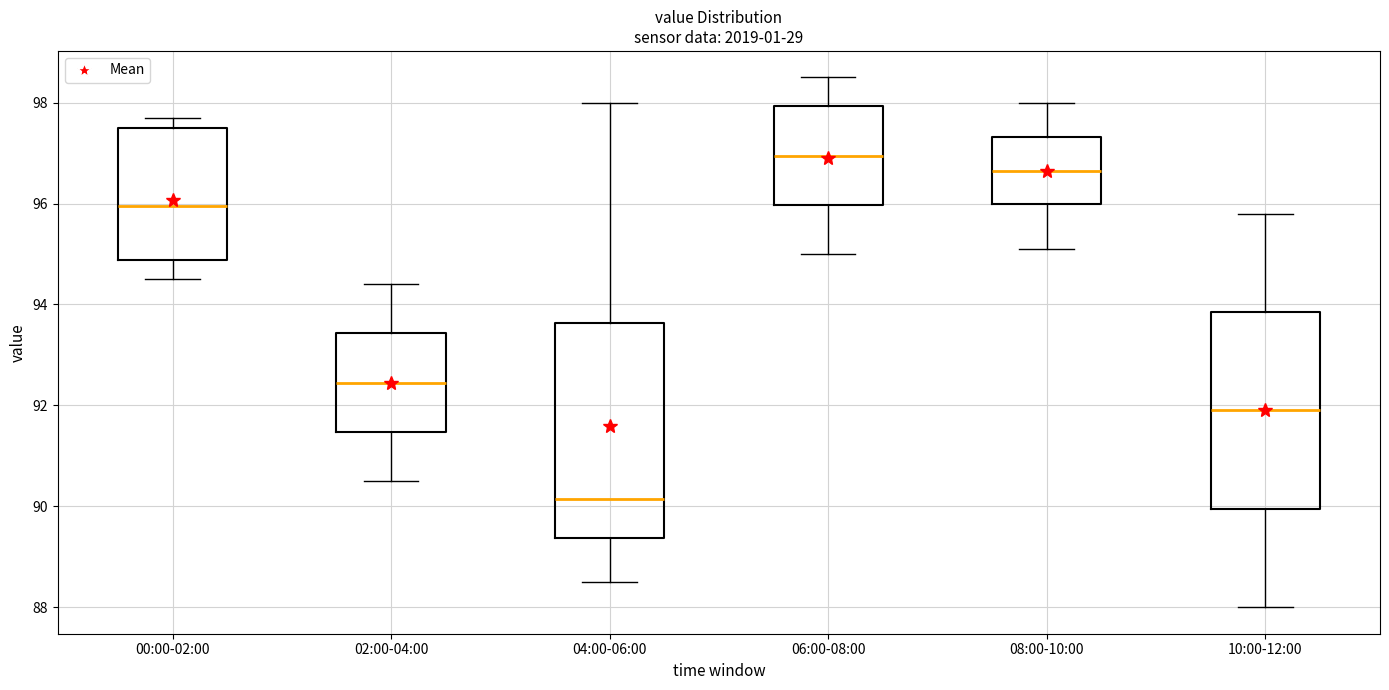

Reading left to right, transcribe this box plot: for each box, give where its median line is, the range the box spans, and where its two whiskers end, as read against the y-axis. The values are not printed on the chart, so give them approximately, as read against the axis.

00:00-02:00: median 96.0, box 94.8 to 97.6, whiskers 94.6 to 97.8
02:00-04:00: median 92.4, box 91.4 to 93.4, whiskers 90.6 to 94.4
04:00-06:00: median 90.2, box 89.4 to 93.6, whiskers 88.6 to 98.0
06:00-08:00: median 97.0, box 96.0 to 98.0, whiskers 95.0 to 98.6
08:00-10:00: median 96.6, box 96.0 to 97.4, whiskers 95.2 to 98.0
10:00-12:00: median 92.0, box 90.0 to 93.8, whiskers 88.0 to 95.8